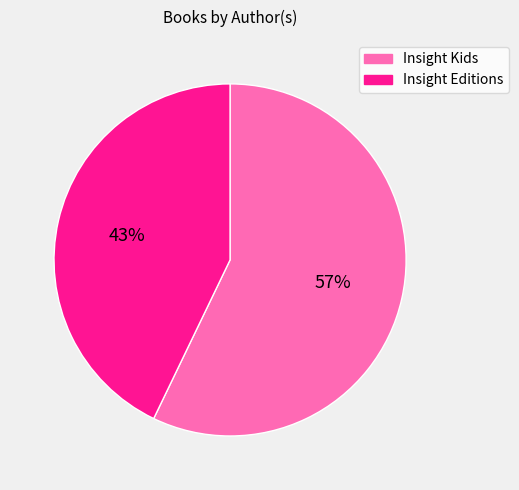

Count the number of slices in the pie.

2